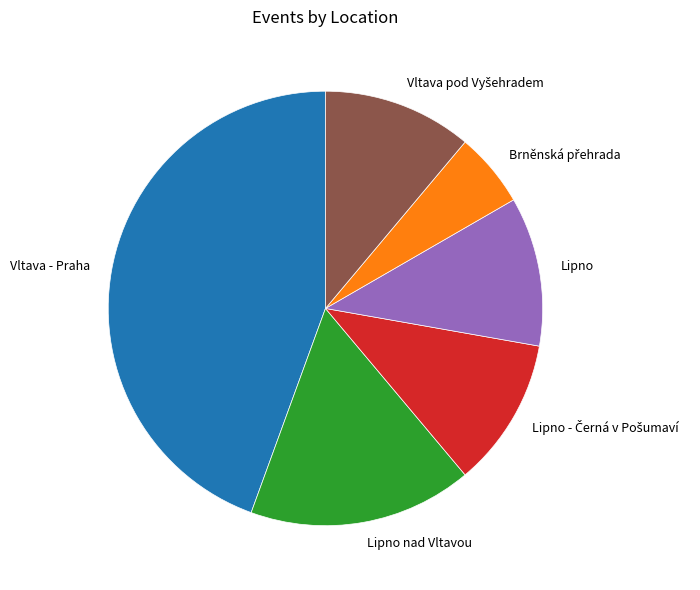

What is the largest slice in the pie chart?

Vltava - Praha